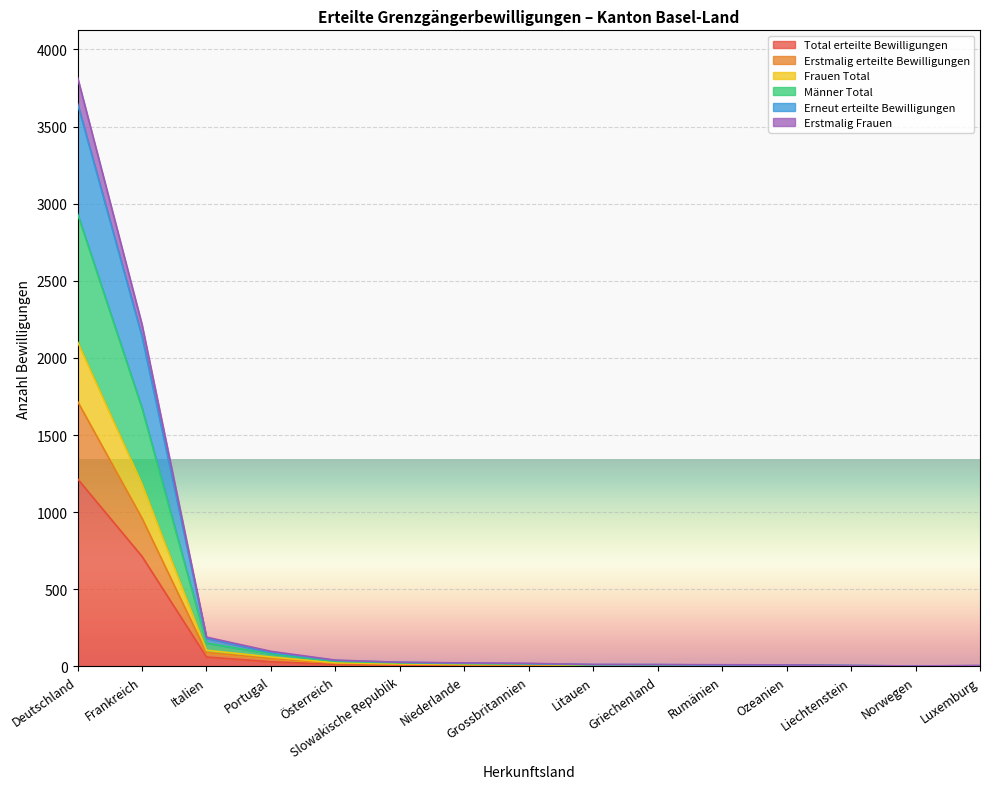

What are all the series names shown in the legend?

Total erteilte Bewilligungen, Erstmalig erteilte Bewilligungen, Frauen Total, Männer Total, Erneut erteilte Bewilligungen, Erstmalig Frauen